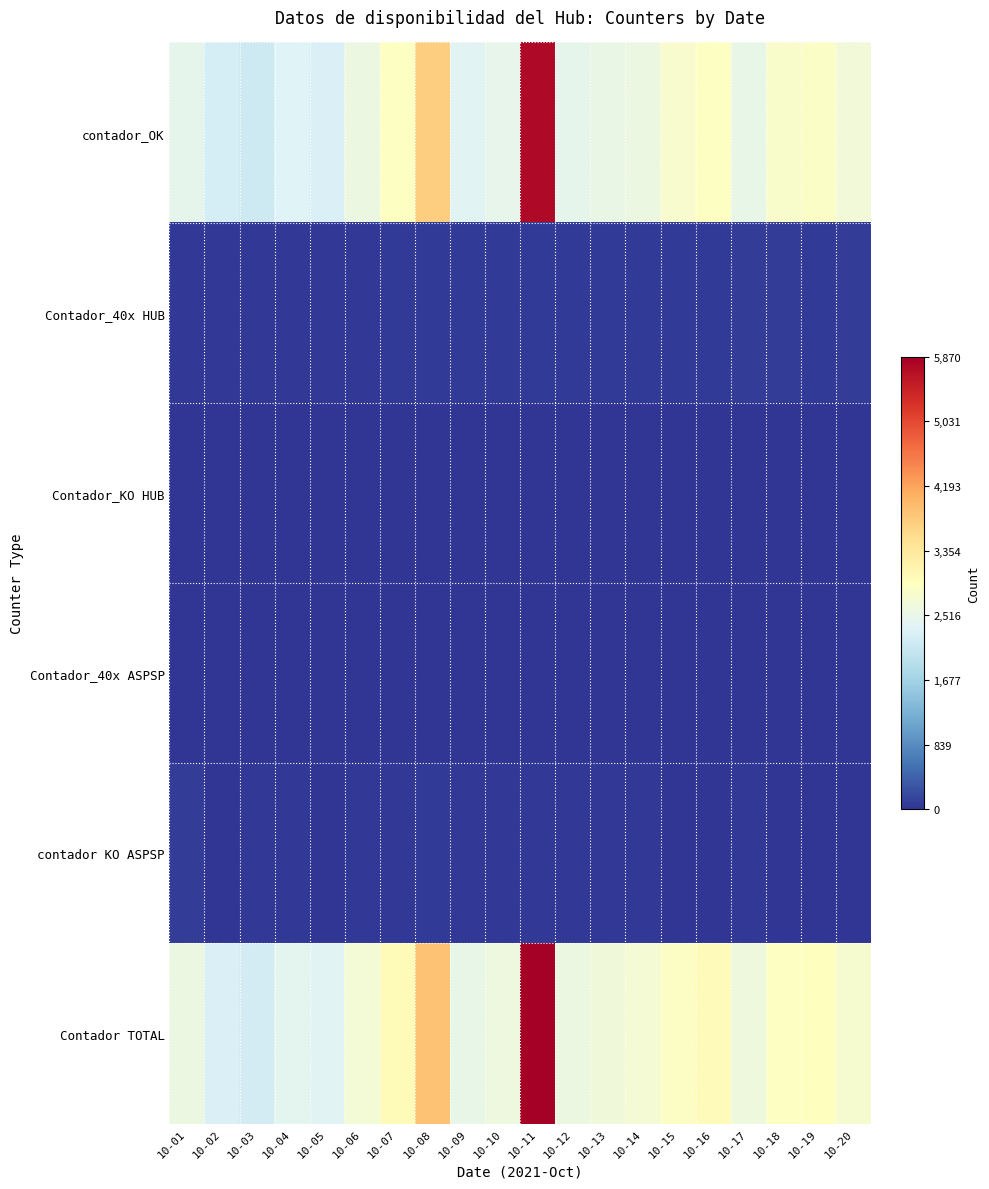

What is the difference between the highest and lowest values at 10-19?

2956